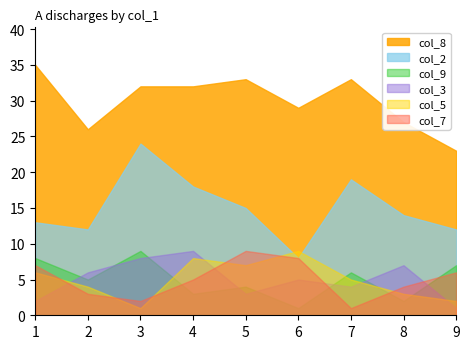

True or false: col_7 and col_9 intersect in this chart.

True